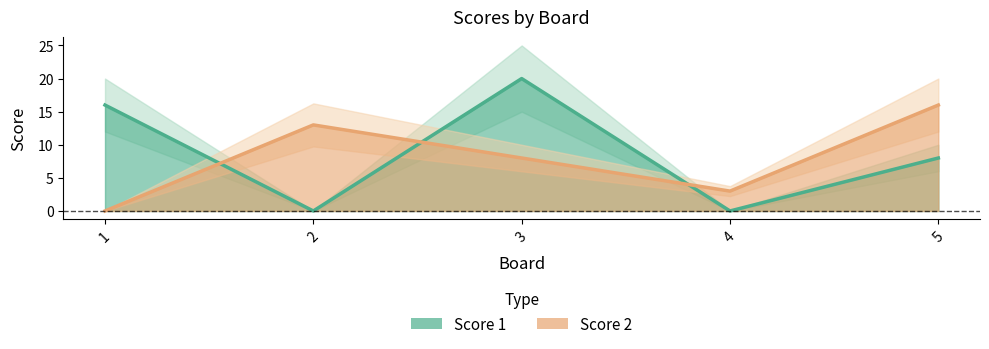

Which series has the largest total across all categories?

Score 1